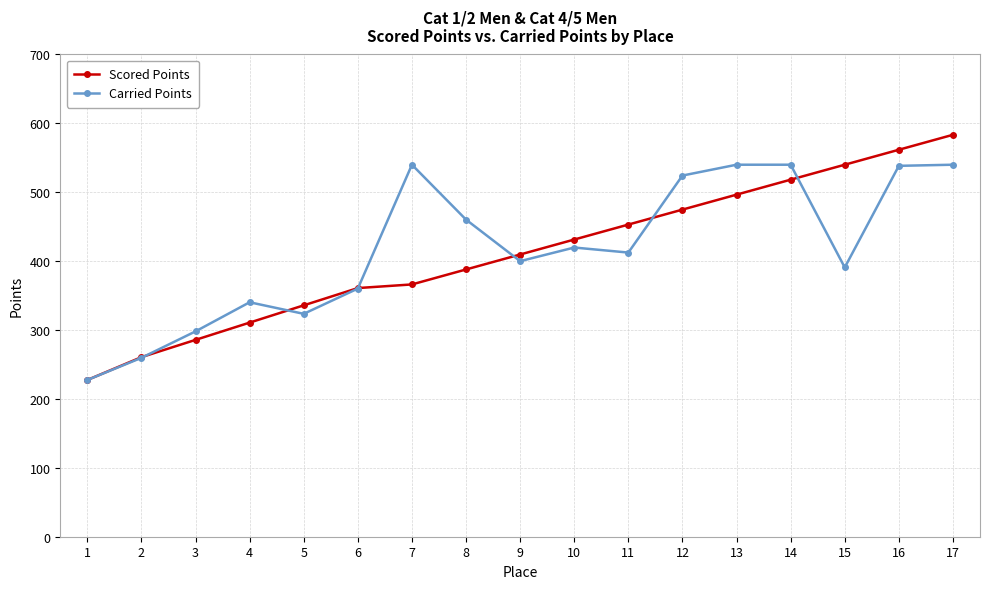

What are all the series names shown in the legend?

Scored Points, Carried Points